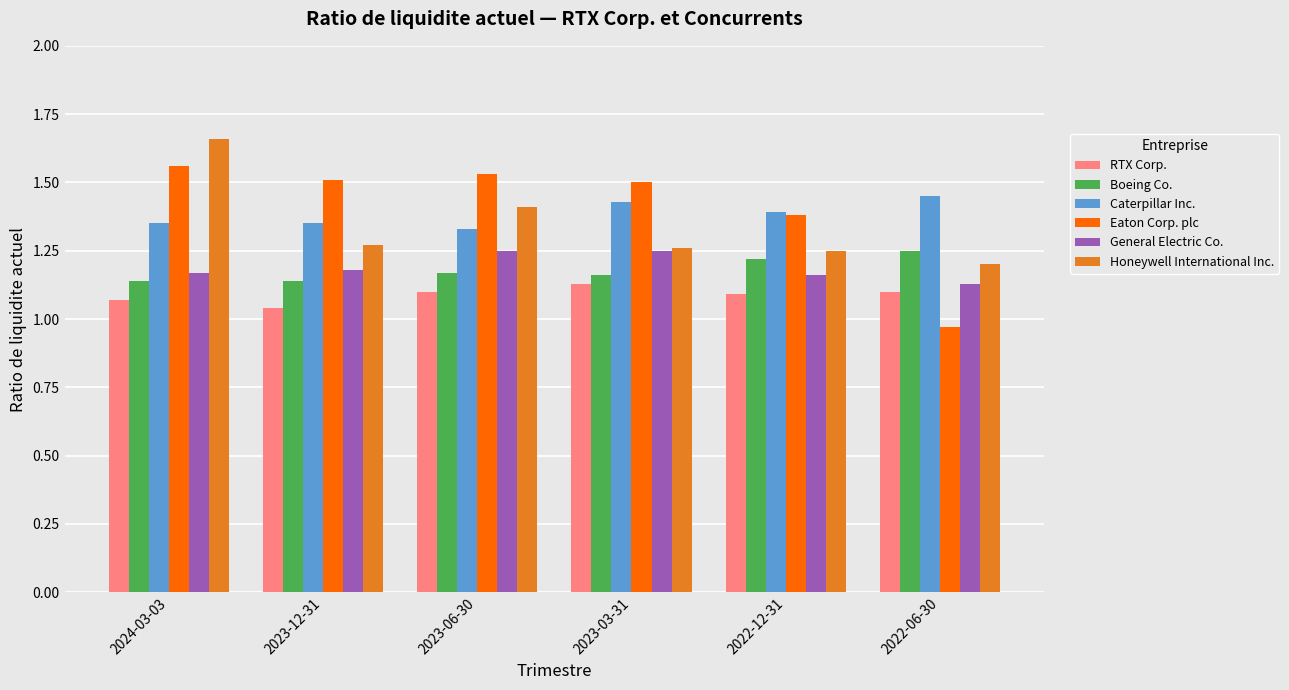

Which label corresponds to the largest value in the chart?

2024-03-03